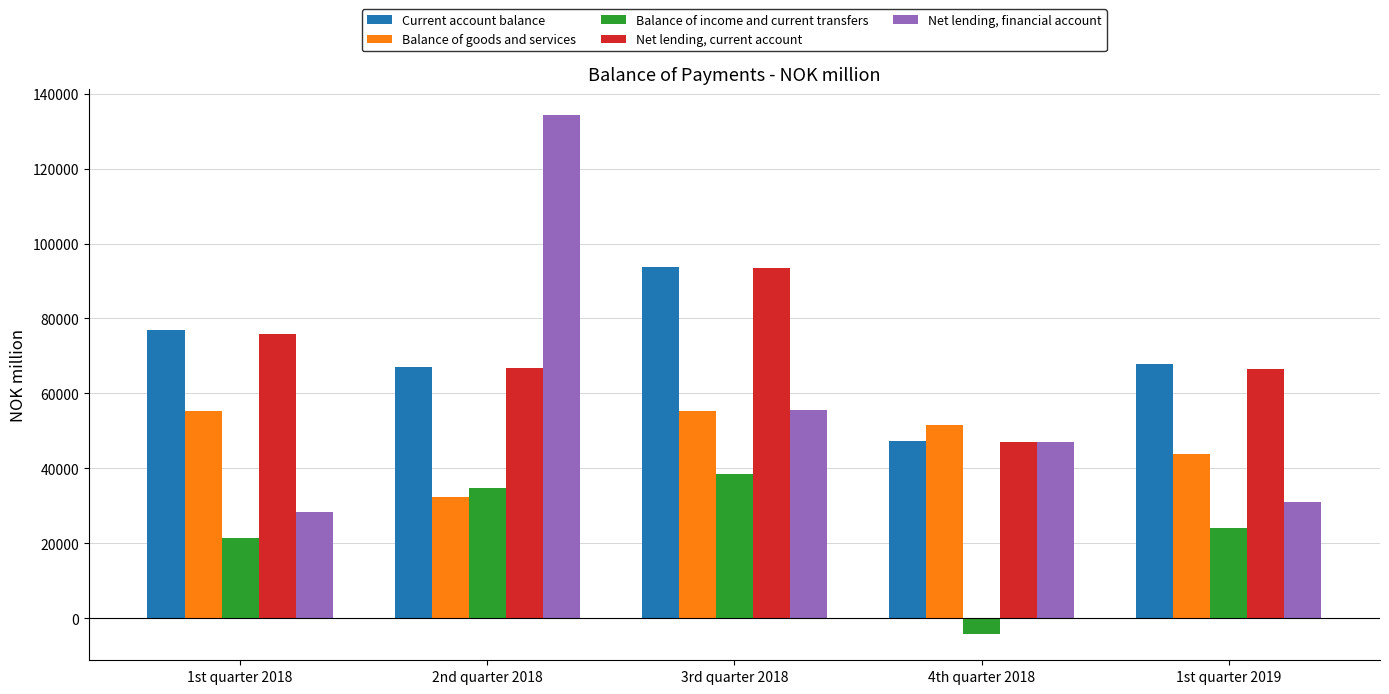

What are all the series names shown in the legend?

Current account balance, Balance of goods and services, Balance of income and current transfers, Net lending, current account, Net lending, financial account